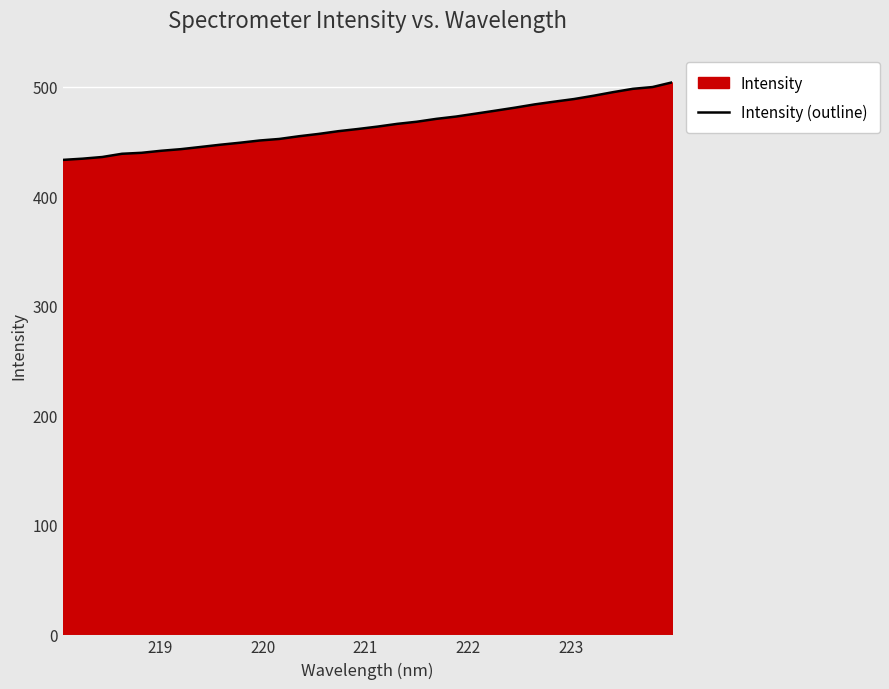

What is the smallest value displayed?

433.2